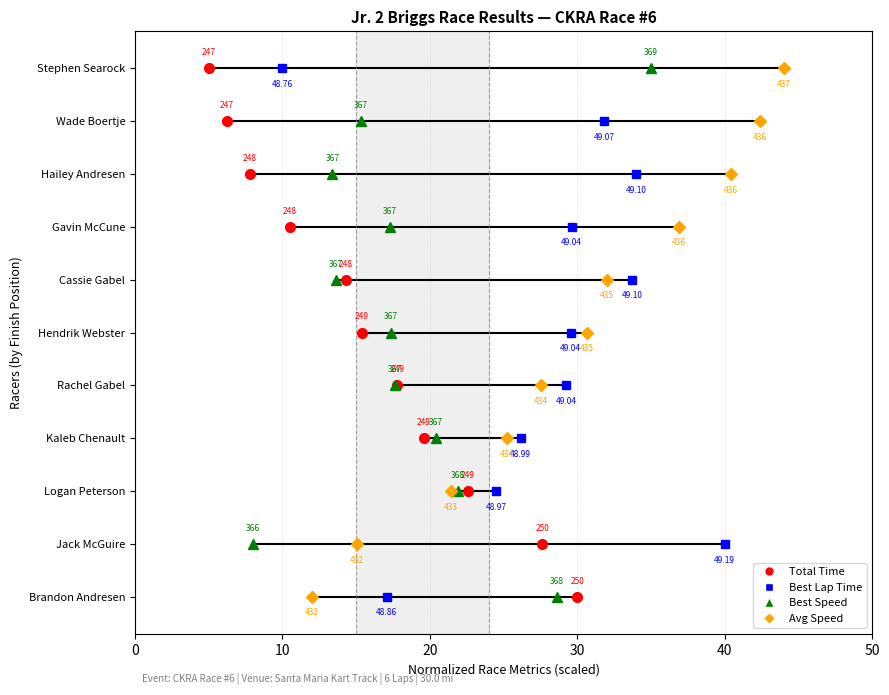

What are all the series names shown in the legend?

Total Time, Best Lap Time, Best Speed, Avg Speed